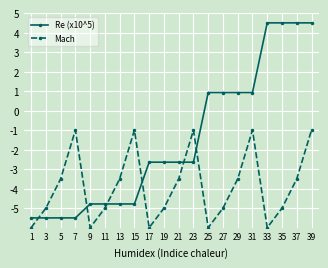

What are all the series names shown in the legend?

Re (x10^5), Mach